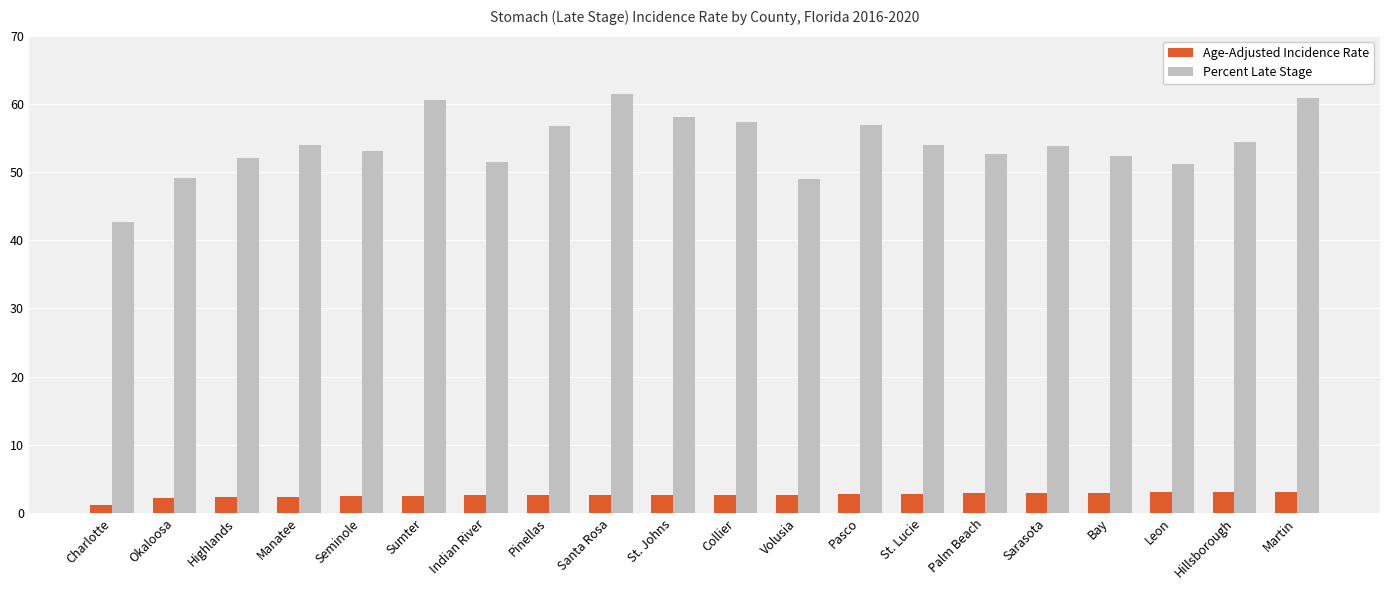

What is the total value across all series at Indian River?

54.0